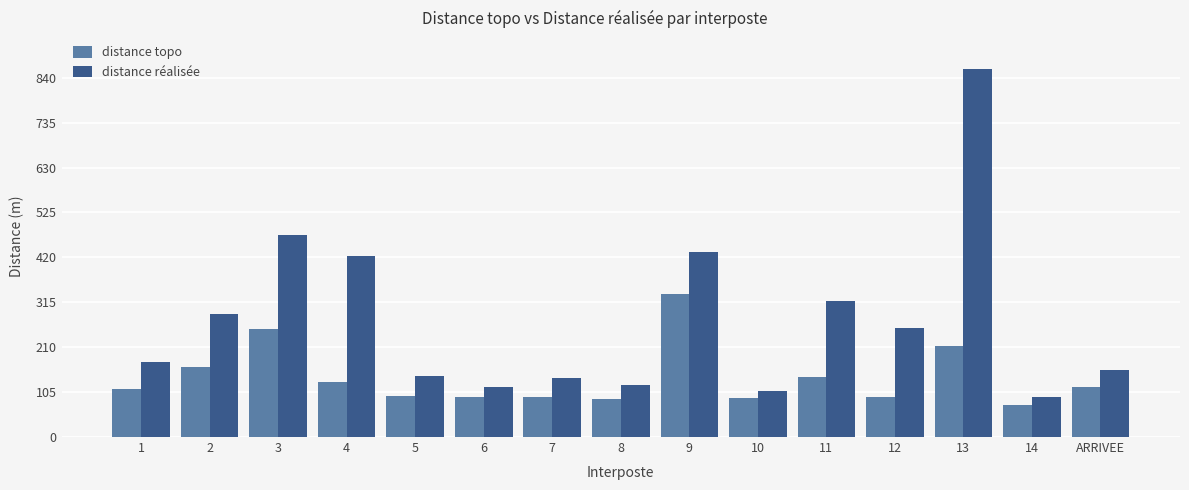

What is the difference between the highest and lowest values at 2?

125